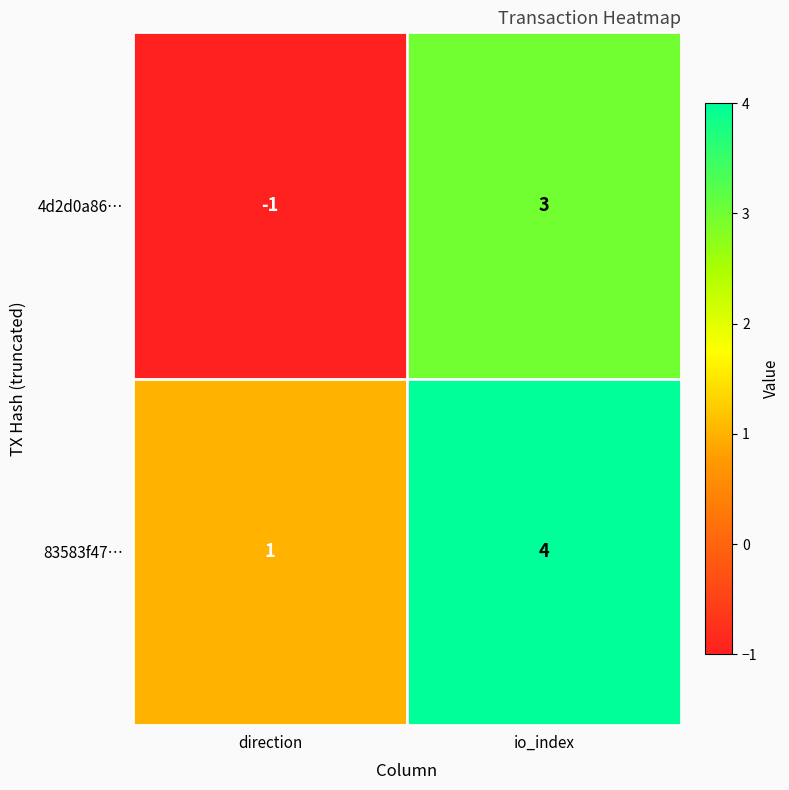

Count the number of categories in the chart.

2